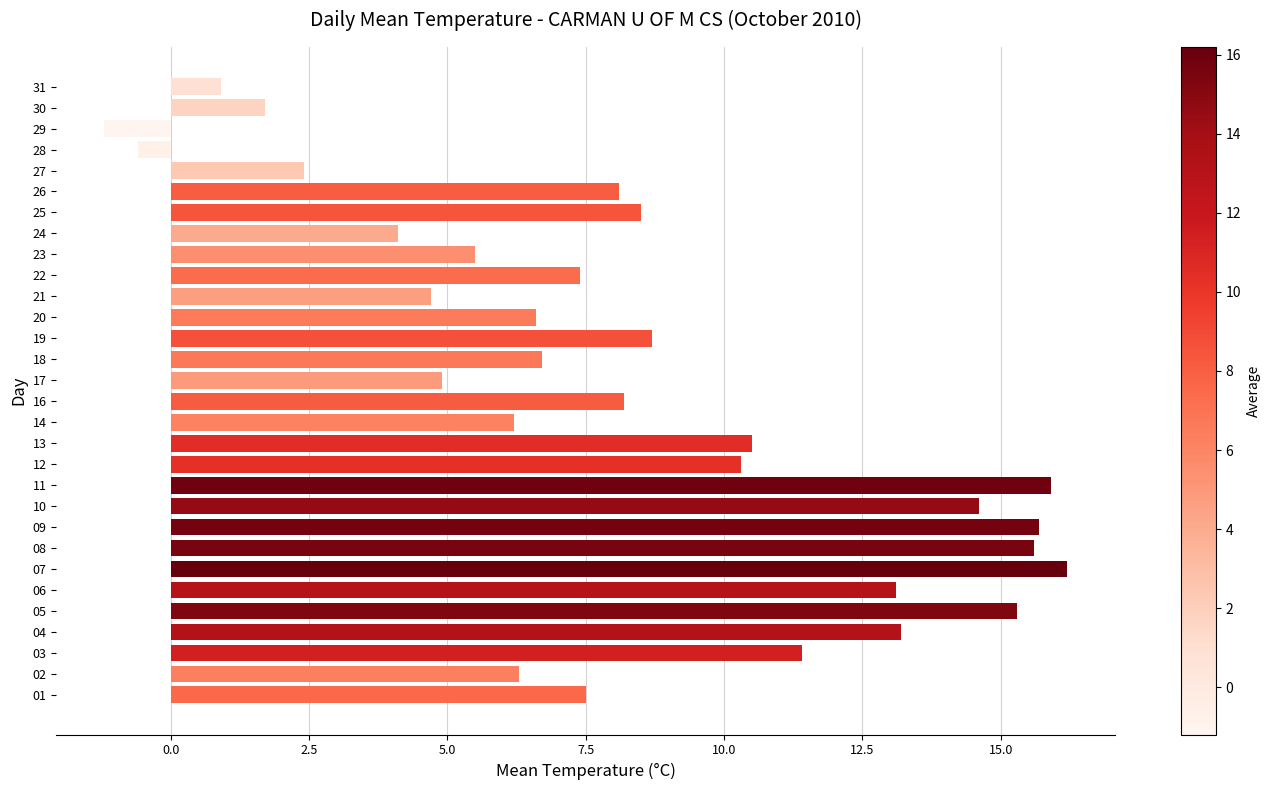

How many data points are less than 8?

15